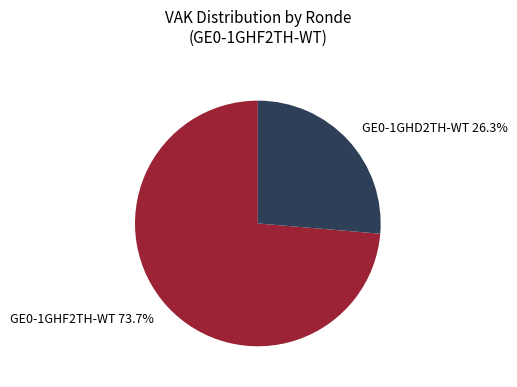

Which slice represents more than half of the pie?

GE0-1GHF2TH-WT